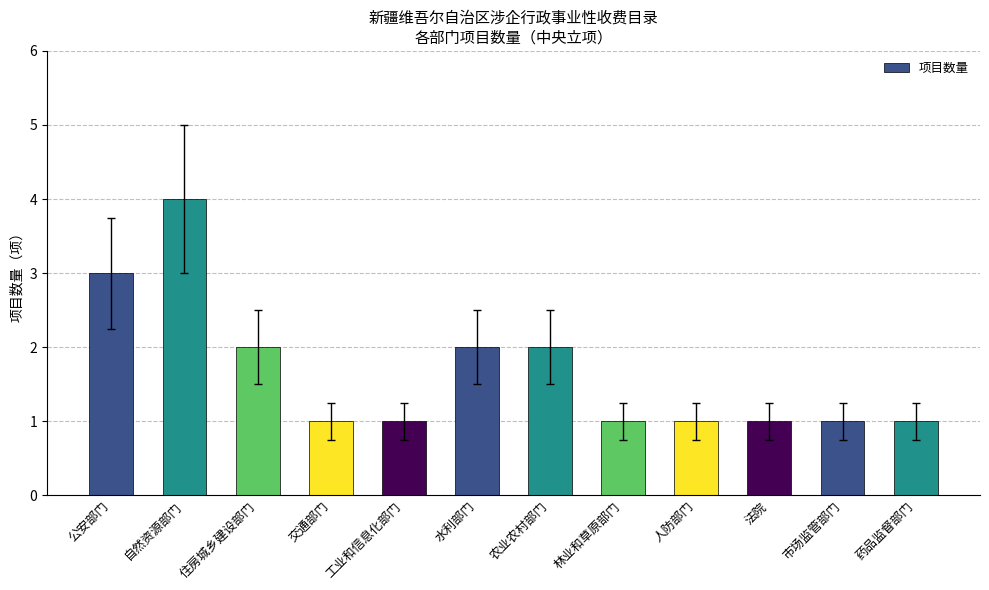

What is the average value?

2